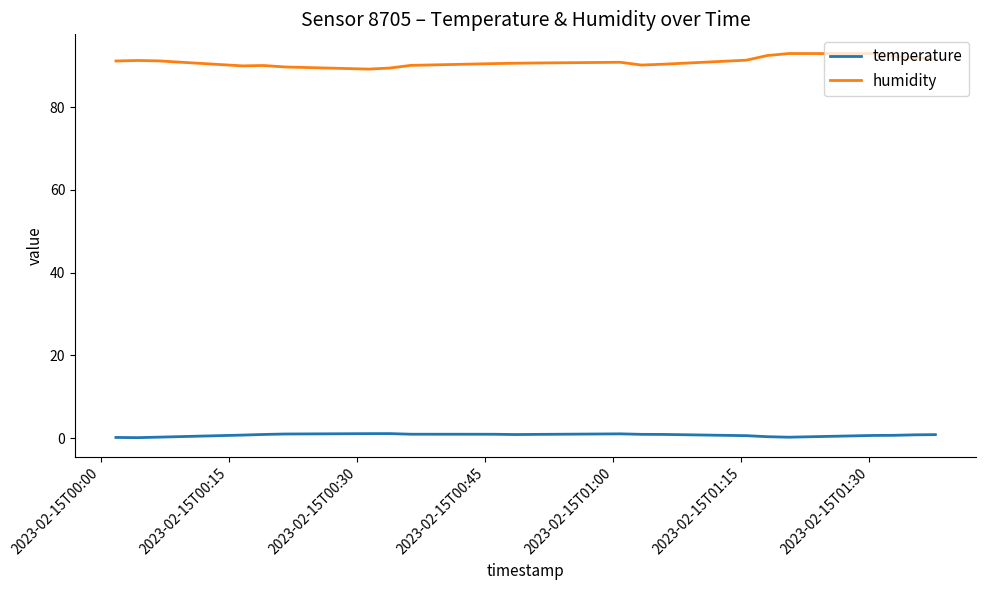

What is the difference between the maximum and minimum values in the humidity series?

3.8